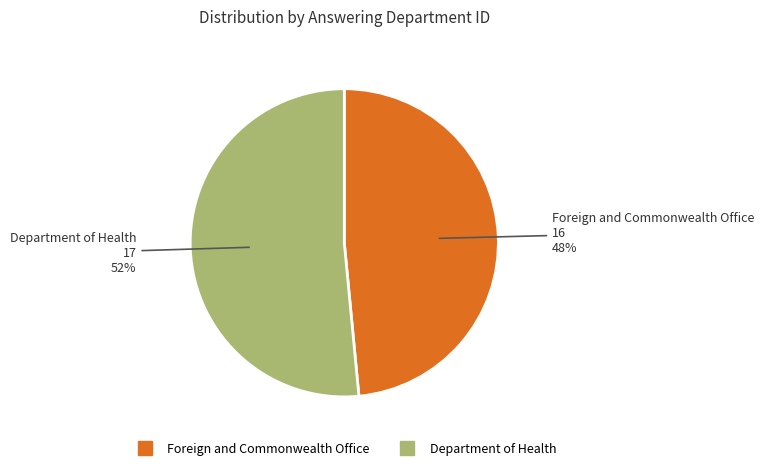

Is there any slice that represents more than half of the pie?

Yes